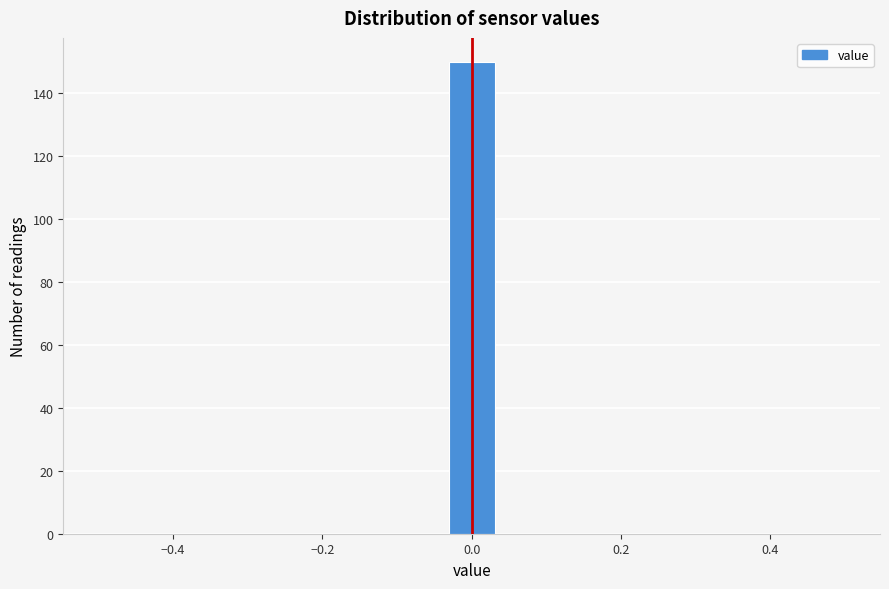

Read against the x-axis, roughly where is the centre of the tallest bar?

0.00